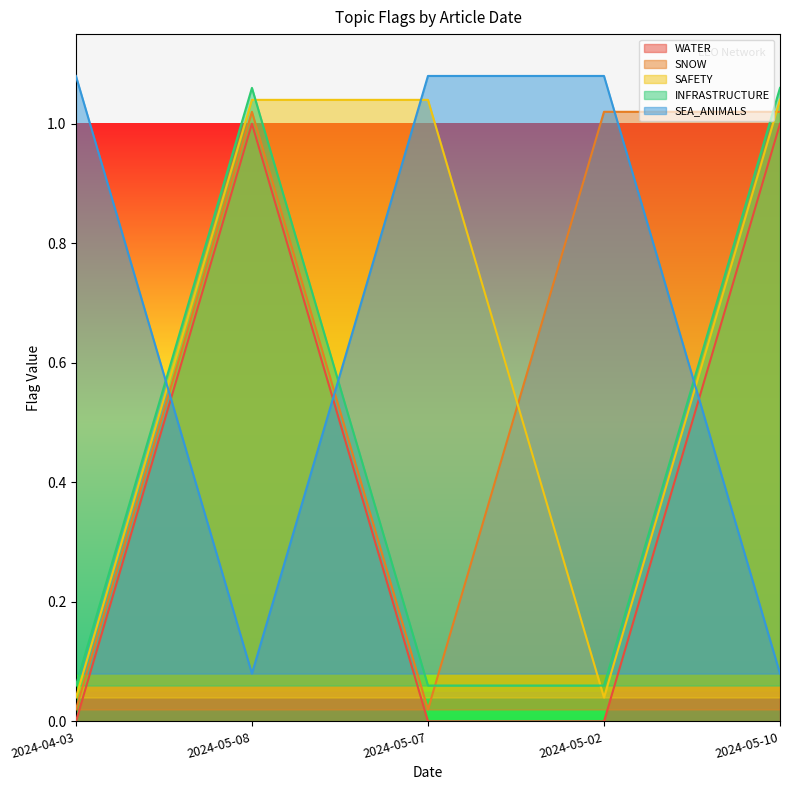

True or false: SEA_ANIMALS has a value of 0.5 at 2024-04-03.

False